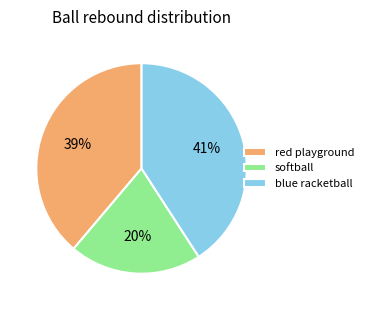

To the nearest percent, what is the difference between the largest and smallest slice percentages?

21%